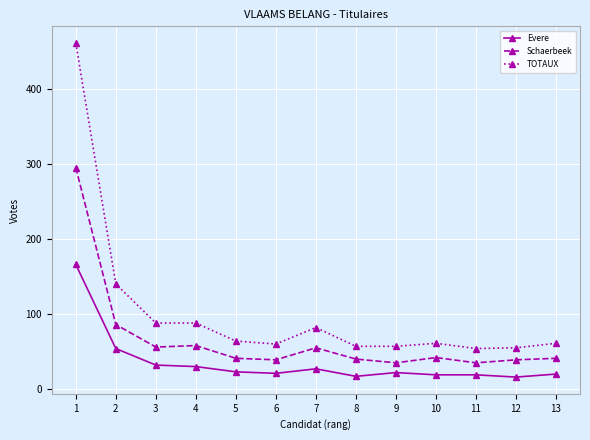

What is the lowest value of the Schaerbeek series?

35